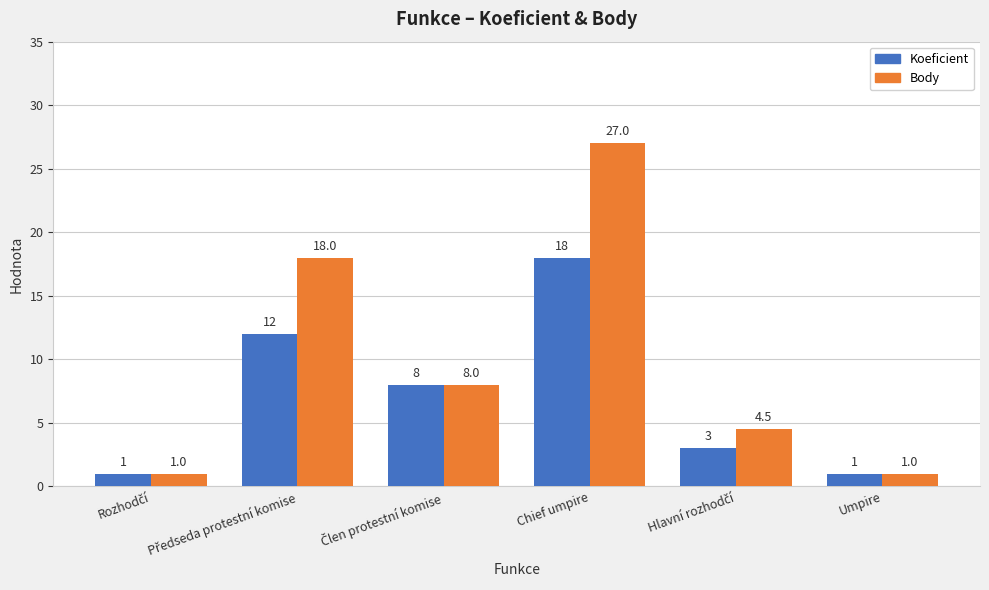

What position from the left is Umpire?

6